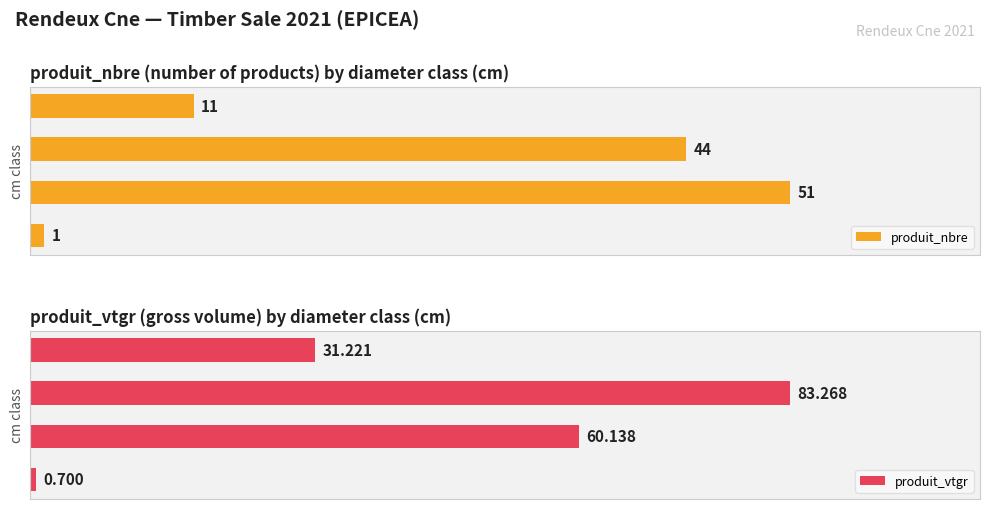

What is the average value of the produit_nbre series?

26.8